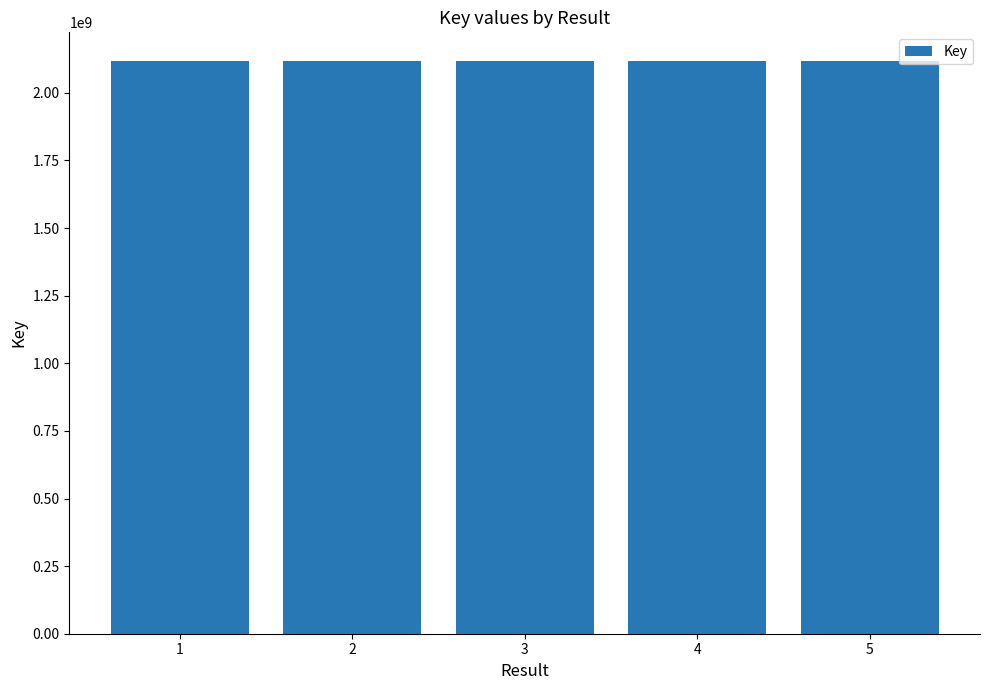

Approximately how many times larger is the value at 5 compared to 3?

1.0